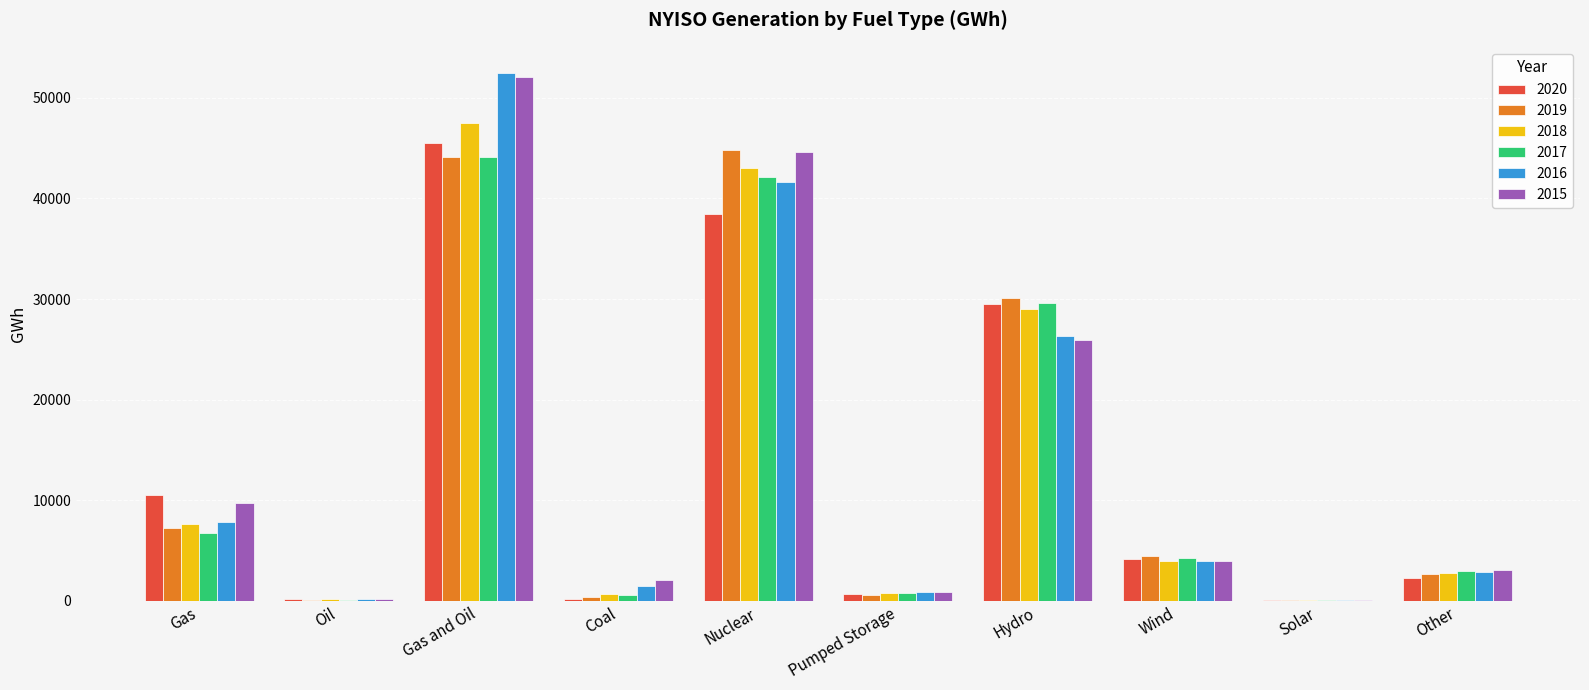

What is the total value across all series at Wind?

24747